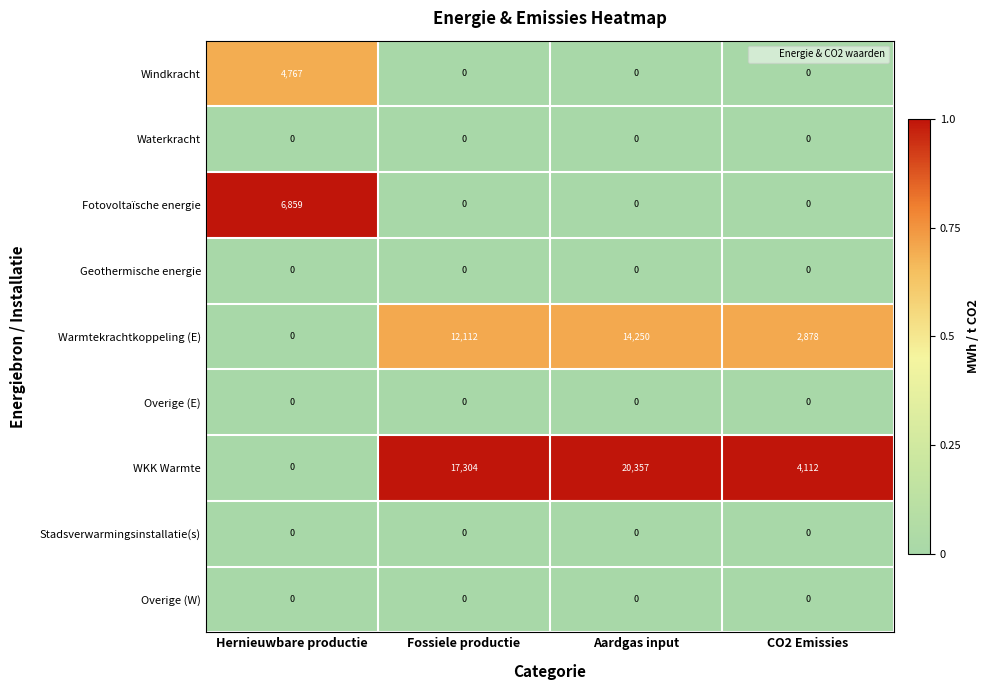

What is the total value across all series at Hernieuwbare productie?

11626